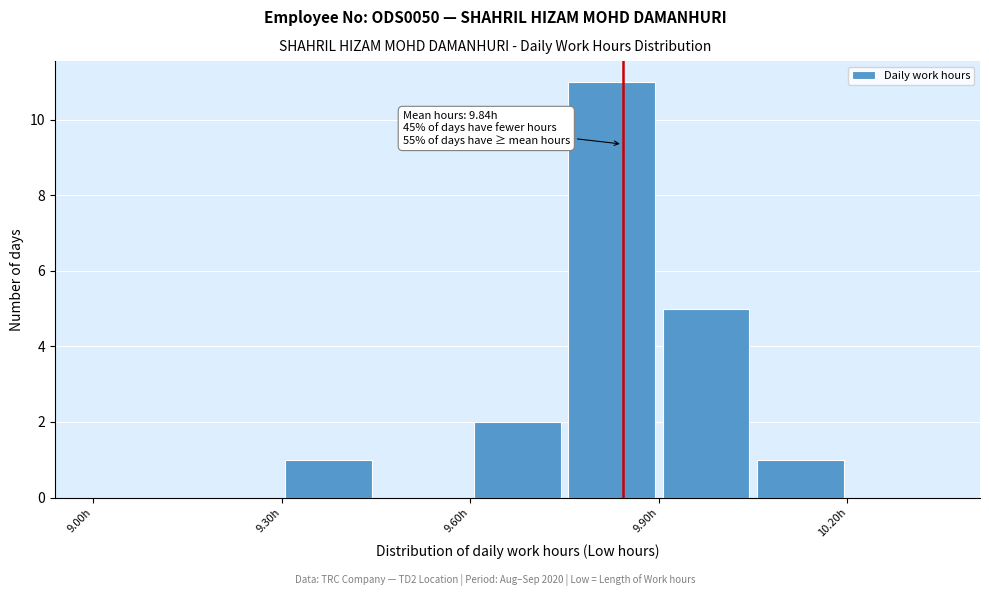

Read against the x-axis, roughly where is the centre of the tallest bar?

9.85